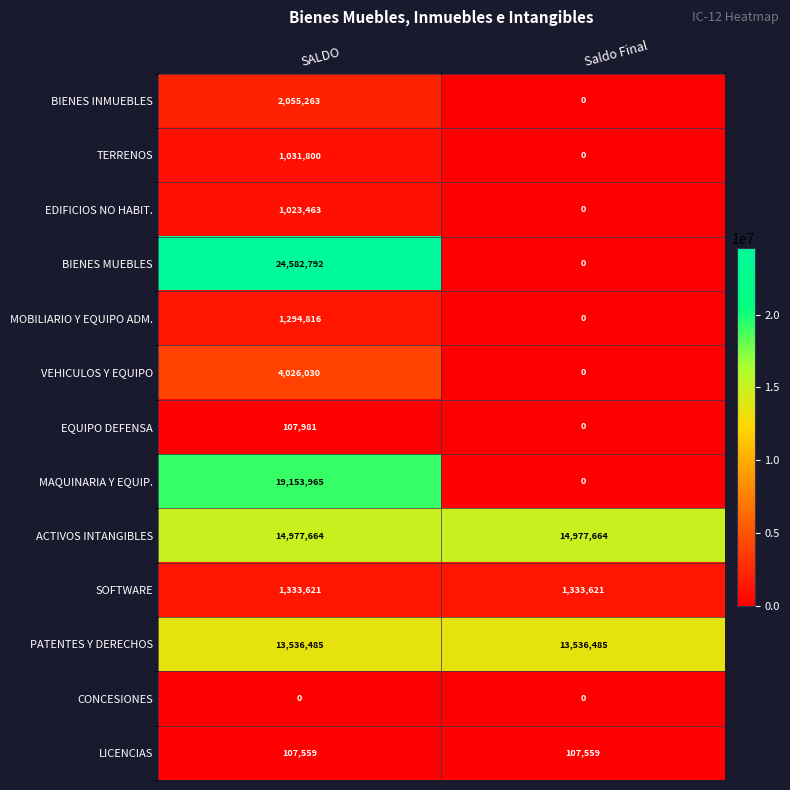

Reading right to left, extract all data points from this chart.

BIENES INMUEBLES: 0	2055263
TERRENOS: 0	1031800
EDIFICIOS NO HABIT.: 0	1023463
BIENES MUEBLES: 0	24582792
MOBILIARIO Y EQUIPO ADM.: 0	1294816
VEHICULOS Y EQUIPO: 0	4026030
EQUIPO DEFENSA: 0	107981
MAQUINARIA Y EQUIP.: 0	19153965
ACTIVOS INTANGIBLES: 14977664	14977664
SOFTWARE: 1333621	1333621
PATENTES Y DERECHOS: 13536485	13536485
CONCESIONES: 0	0
LICENCIAS: 107559	107559